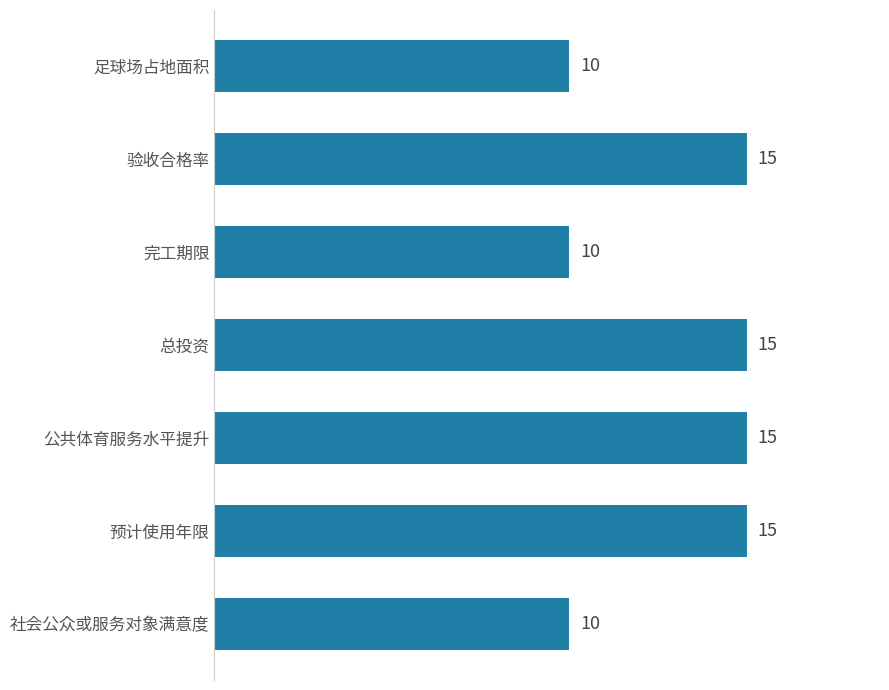

Between 预计使用年限 and 社会公众或服务对象满意度, which is larger?

预计使用年限